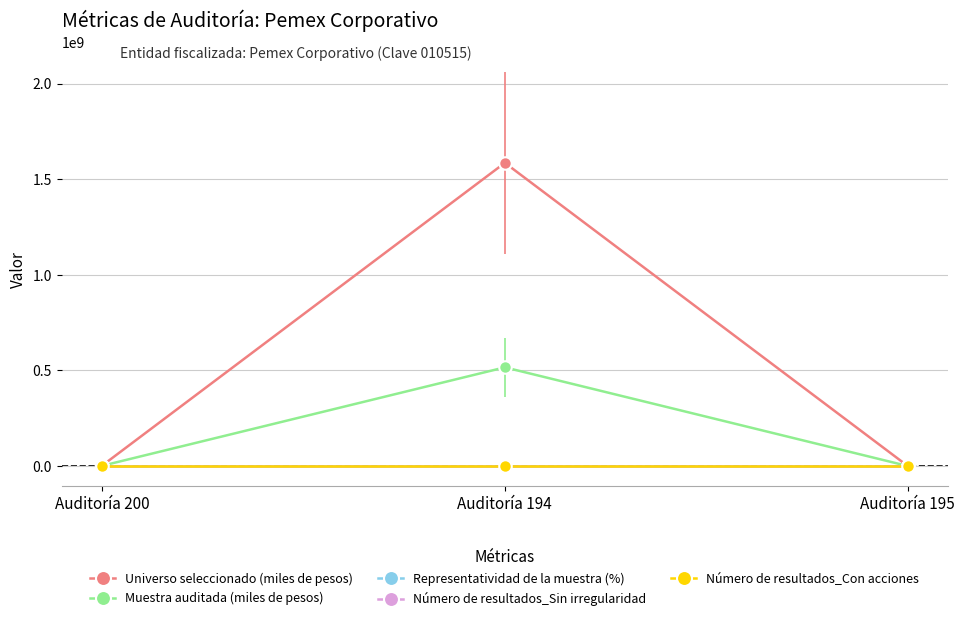

Which series has the largest total across all categories?

Universo seleccionado (miles de pesos)